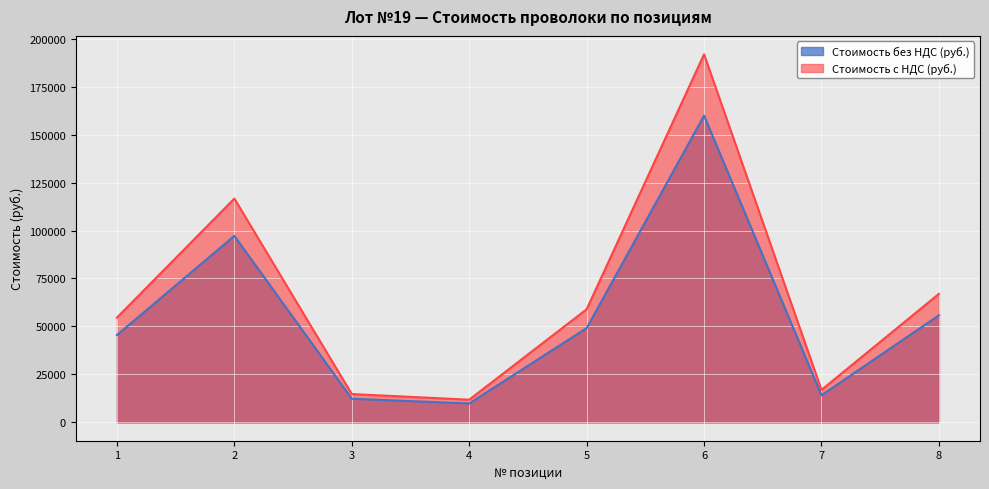

Reading left to right, what are all the values shown in this chart?

Стоимость без НДС (руб.): 45500.0	97200.0	12282.0	9826.0	49120.0	159900.0	14100.0	55810.0
Стоимость с НДС (руб.): 54600.0	116640.0	14738.4	11791.2	58944.0	191880.0	16920.0	66972.0